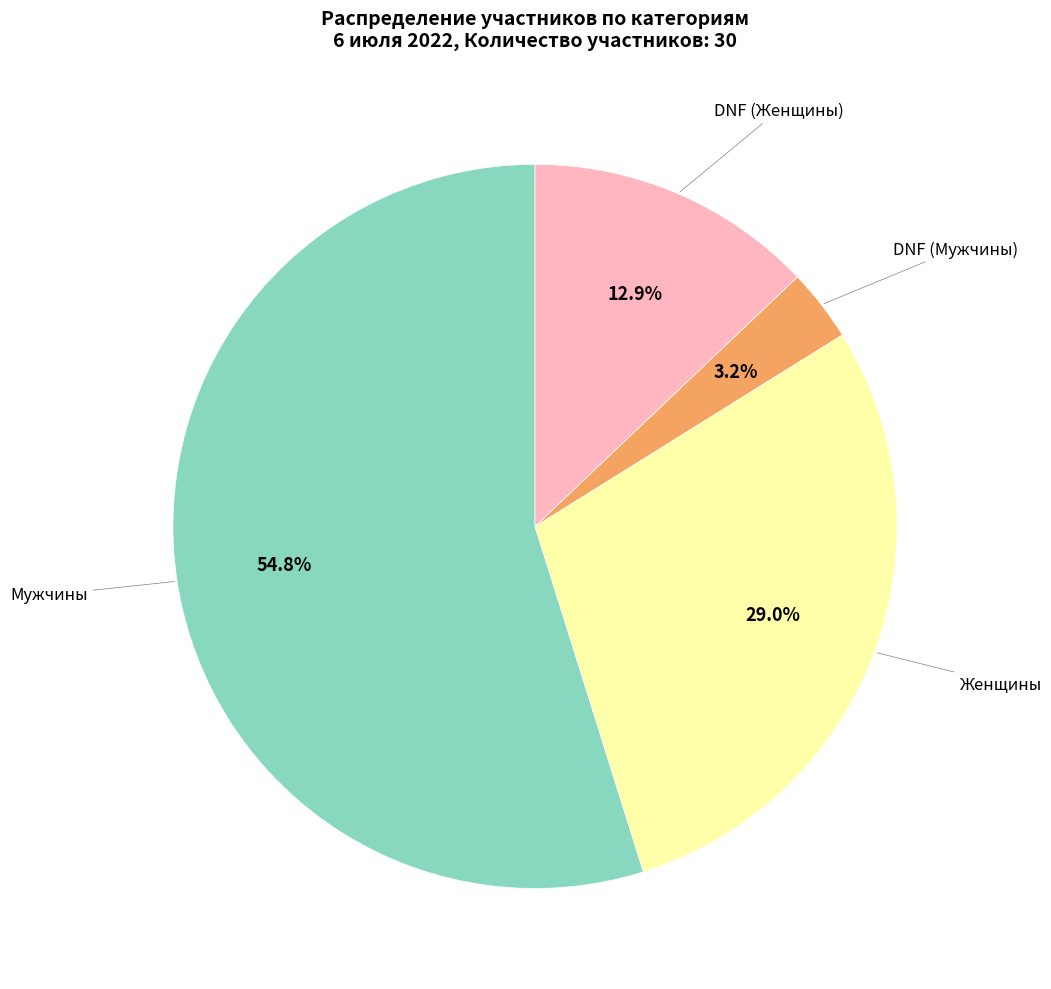

Is there any slice that represents more than half of the pie?

Yes